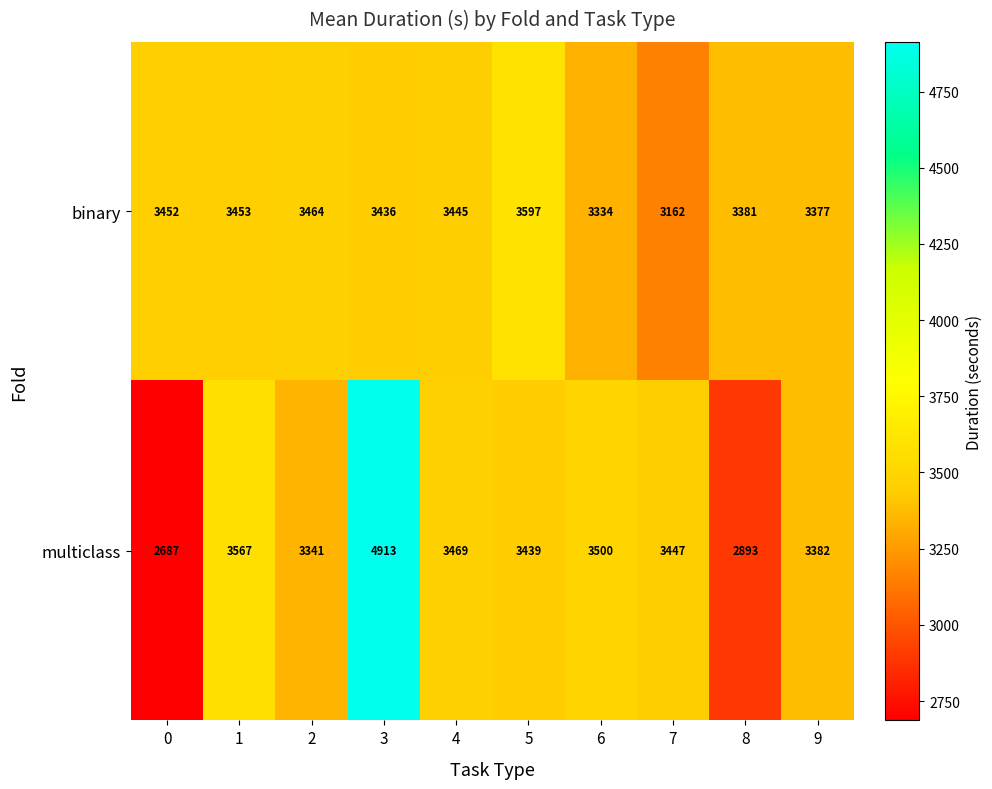

Reading left to right, transcribe all the data shown in this chart.

binary: 3452	3453	3464	3436	3445	3597	3334	3162	3381	3377
multiclass: 2687	3567	3341	4913	3469	3439	3500	3447	2893	3382